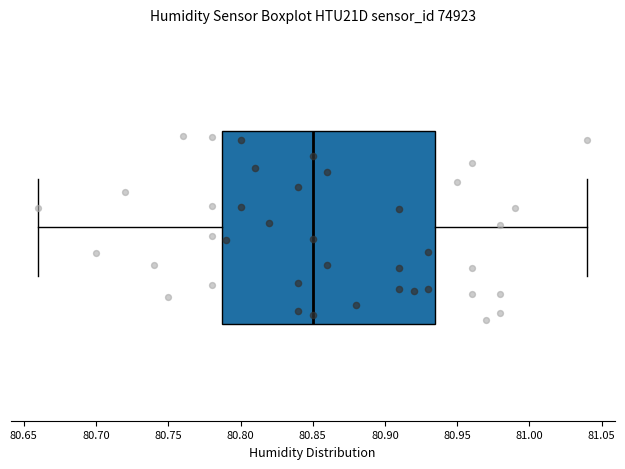

Read this box plot against the x-axis: the position of the median line, the range covered by the box, and the ends of both whiskers. The values are not printed on the chart, so give them approximately, as read against the axis.

median 80.850, box 80.790 to 80.935, whiskers 80.660 to 81.040